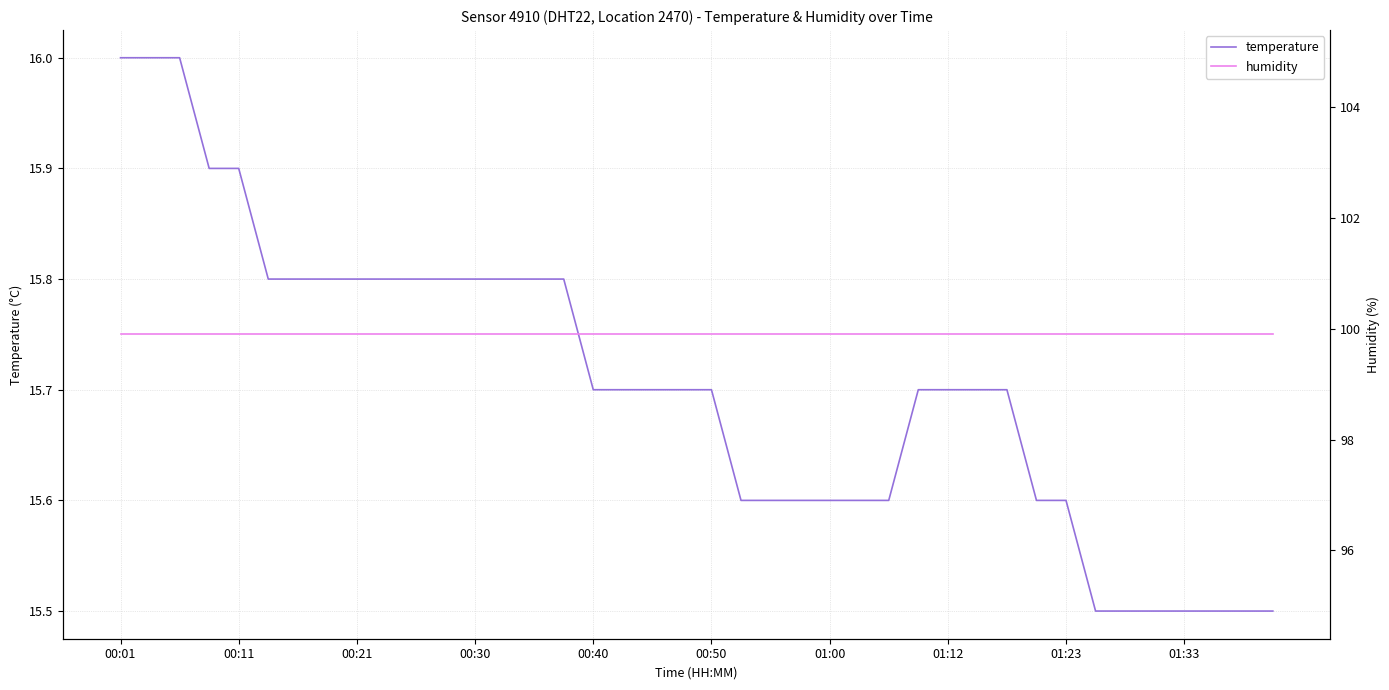

Which series changed the most between 10 and 19?

temperature